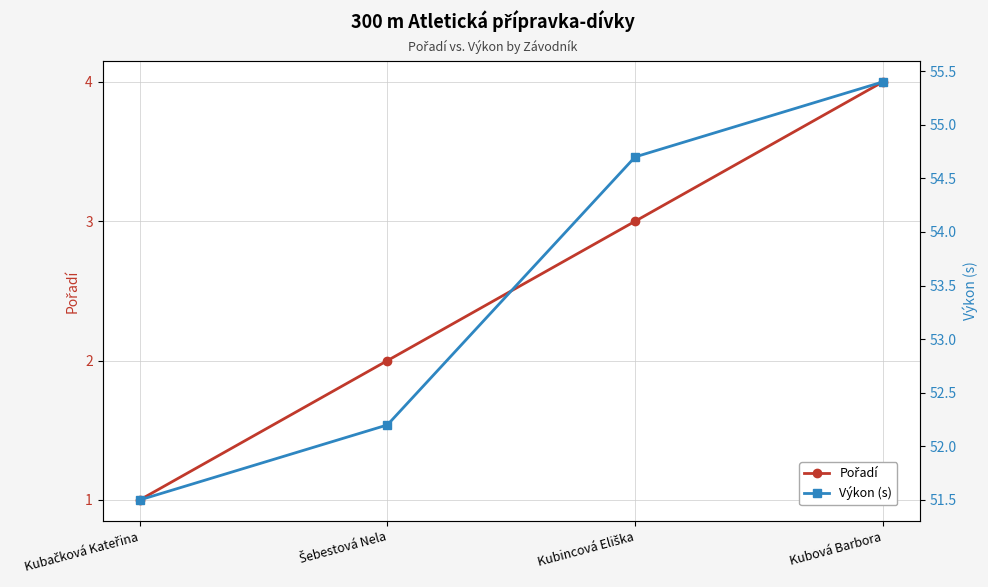

What is the average value of the Pořadí series?

2.5